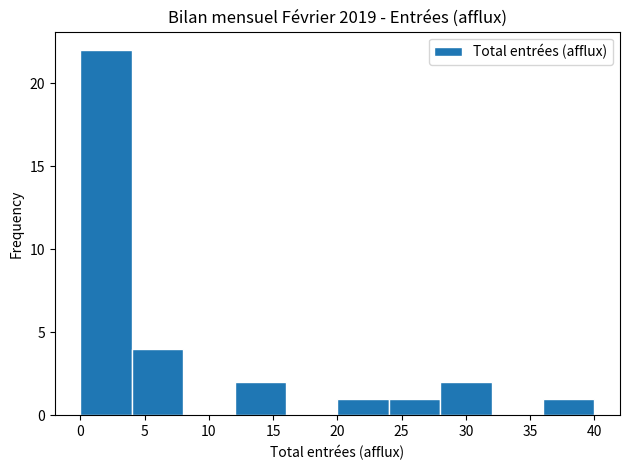

What is the height of the bar covering 28 to 32 on the x-axis? The values are not printed on the chart, so give them approximately, as read against the axis.

2